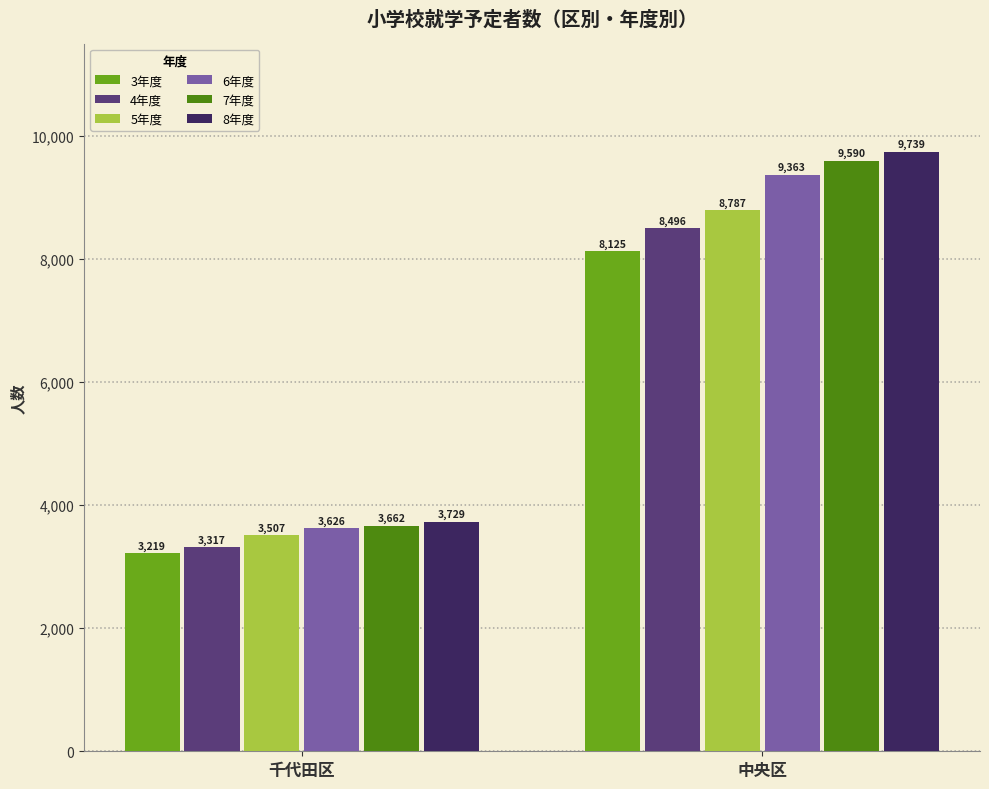

What is the label of the 2nd bar from the right?

千代田区